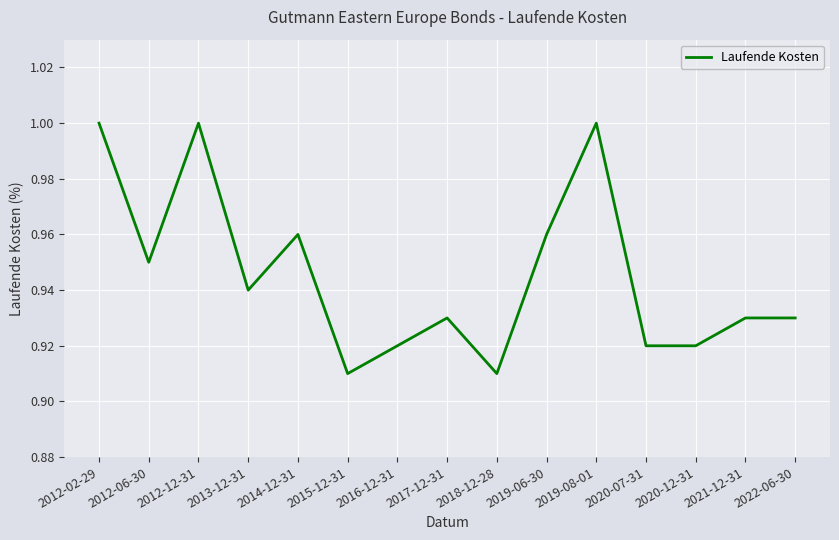

Does the chart display data point markers on the line(s)?

No